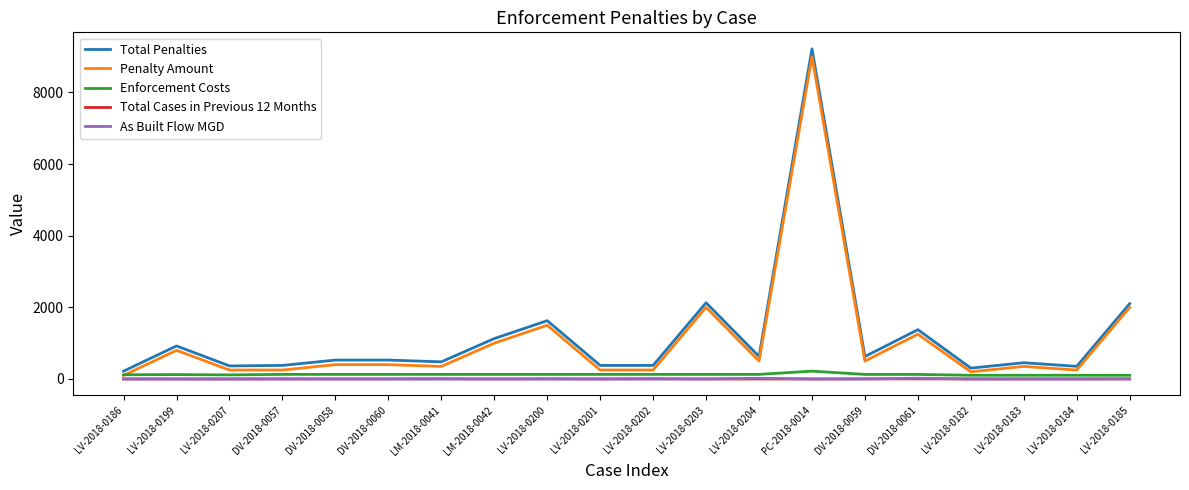

What is the sum of all As Built Flow MGD values?

51.8